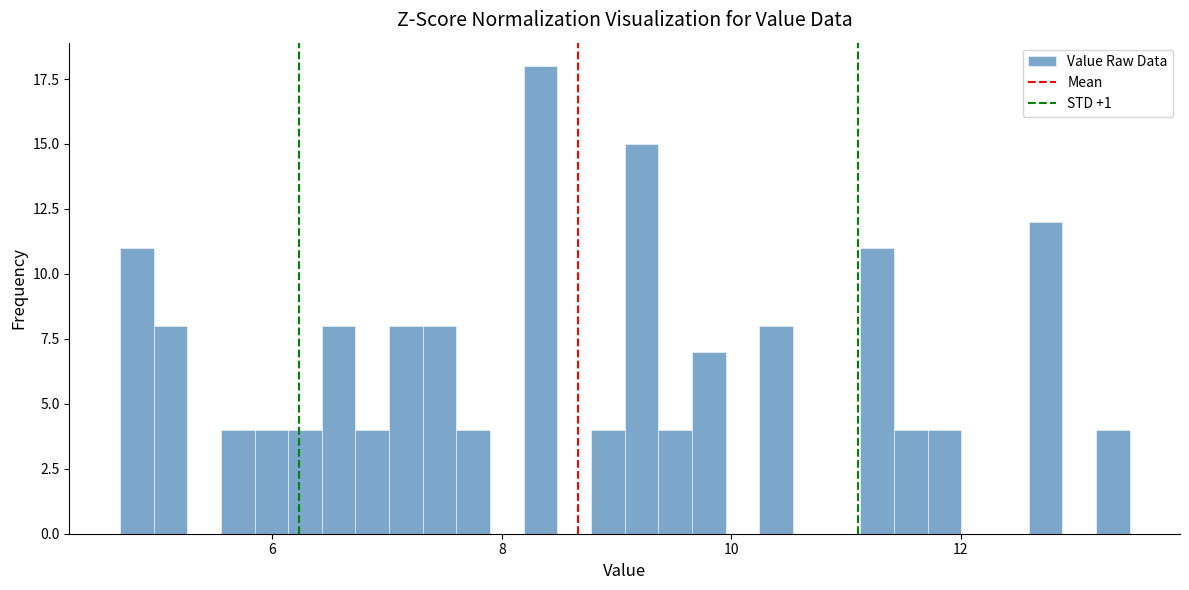

Around what value on the x-axis is the tallest bar? Give the approximate position of its centre, as read against the axis.

8.4